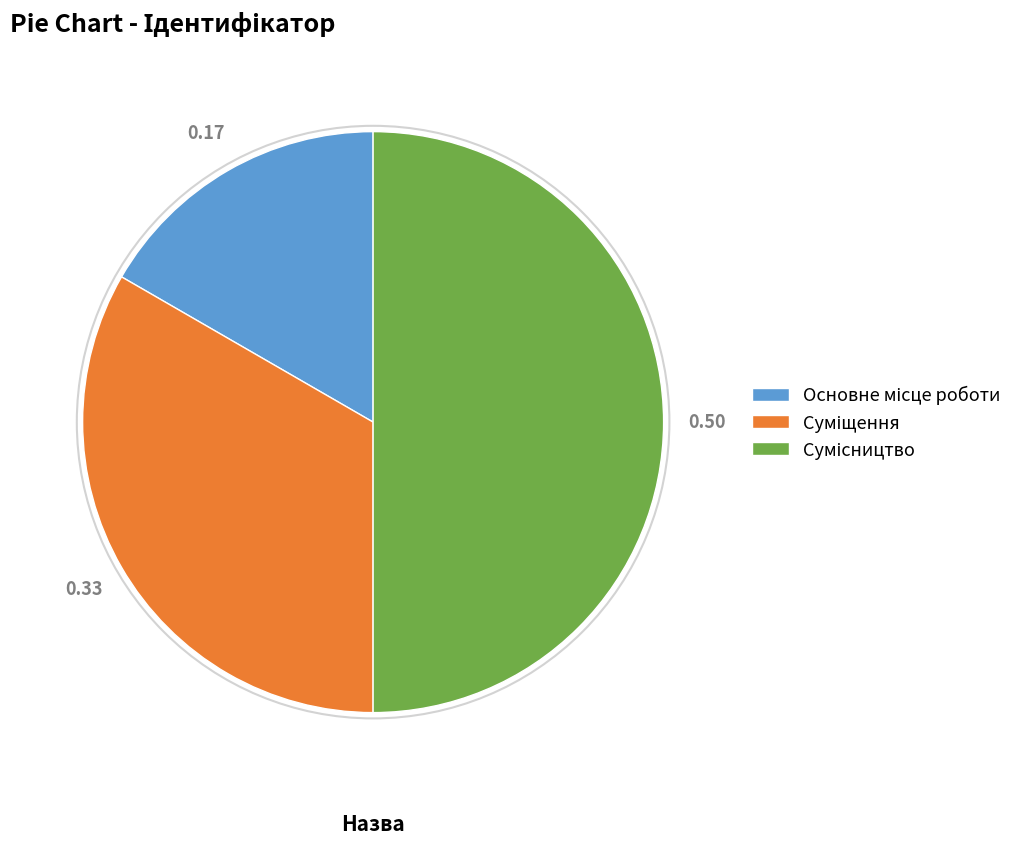

Do Сумісництво and Основне місце роботи together represent more than half of the pie?

Yes